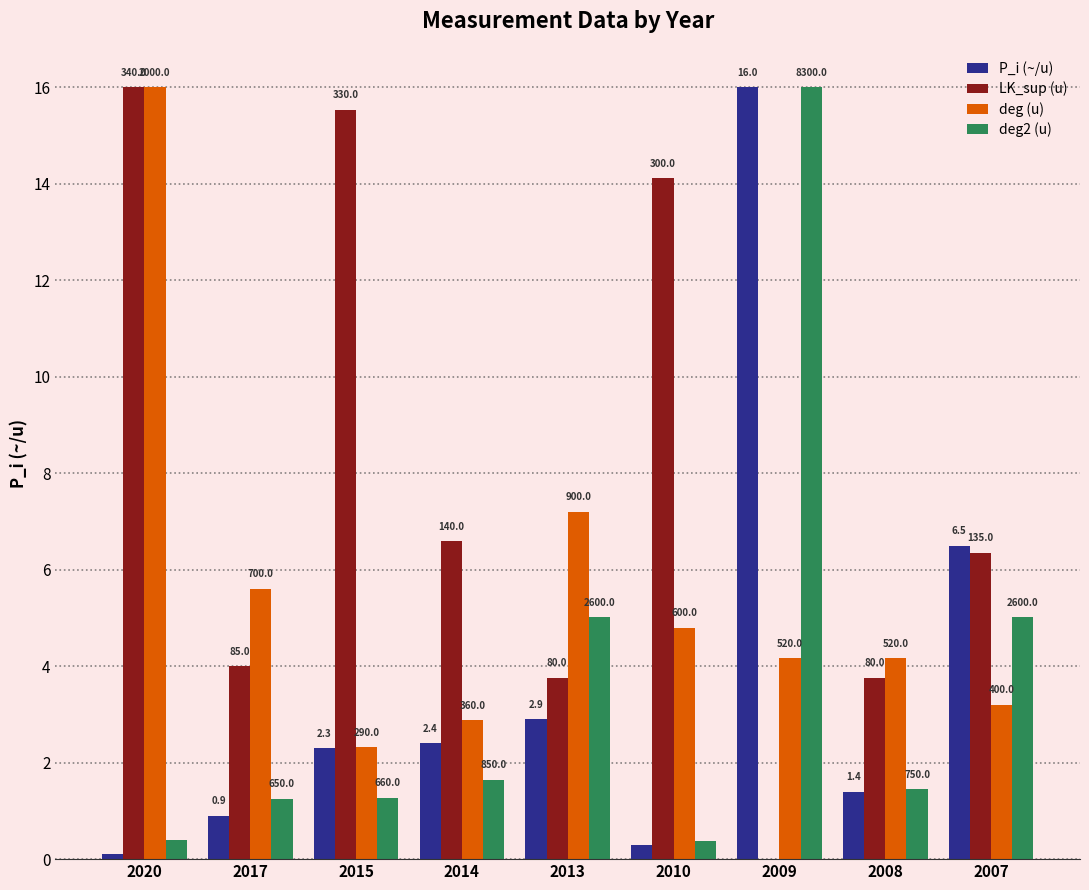

How many groups of bars are there?

9